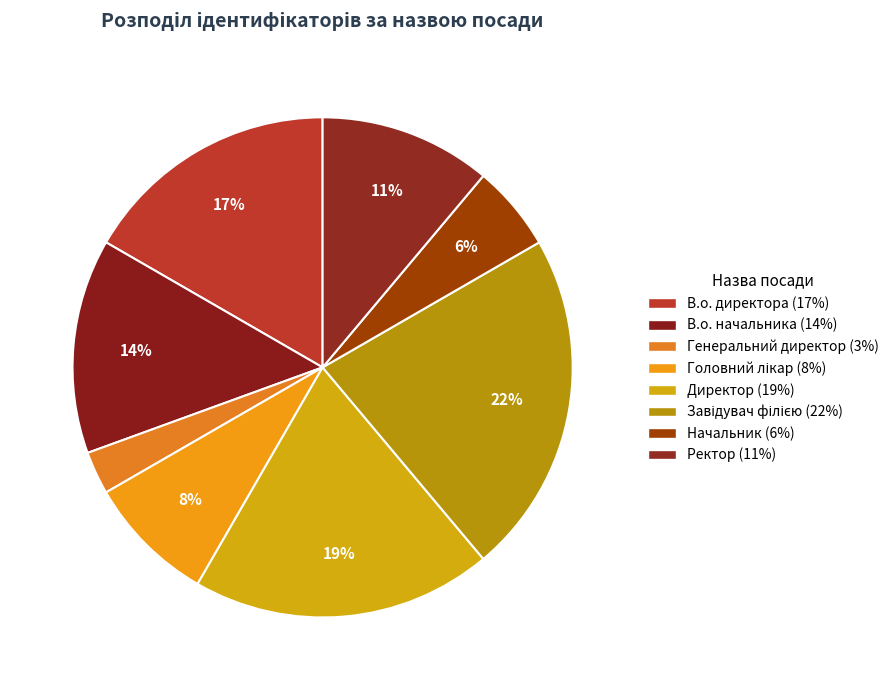

Count the number of slices in the pie.

8